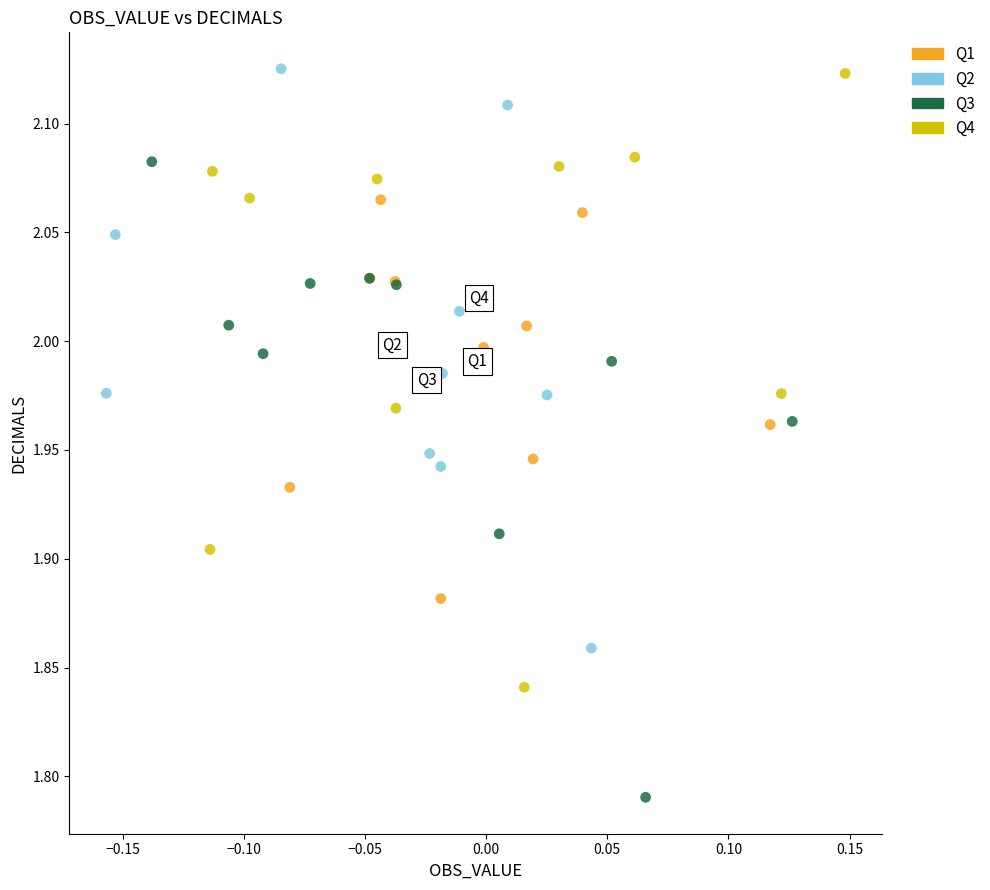

Which series contains the lowest Y value?

Q3